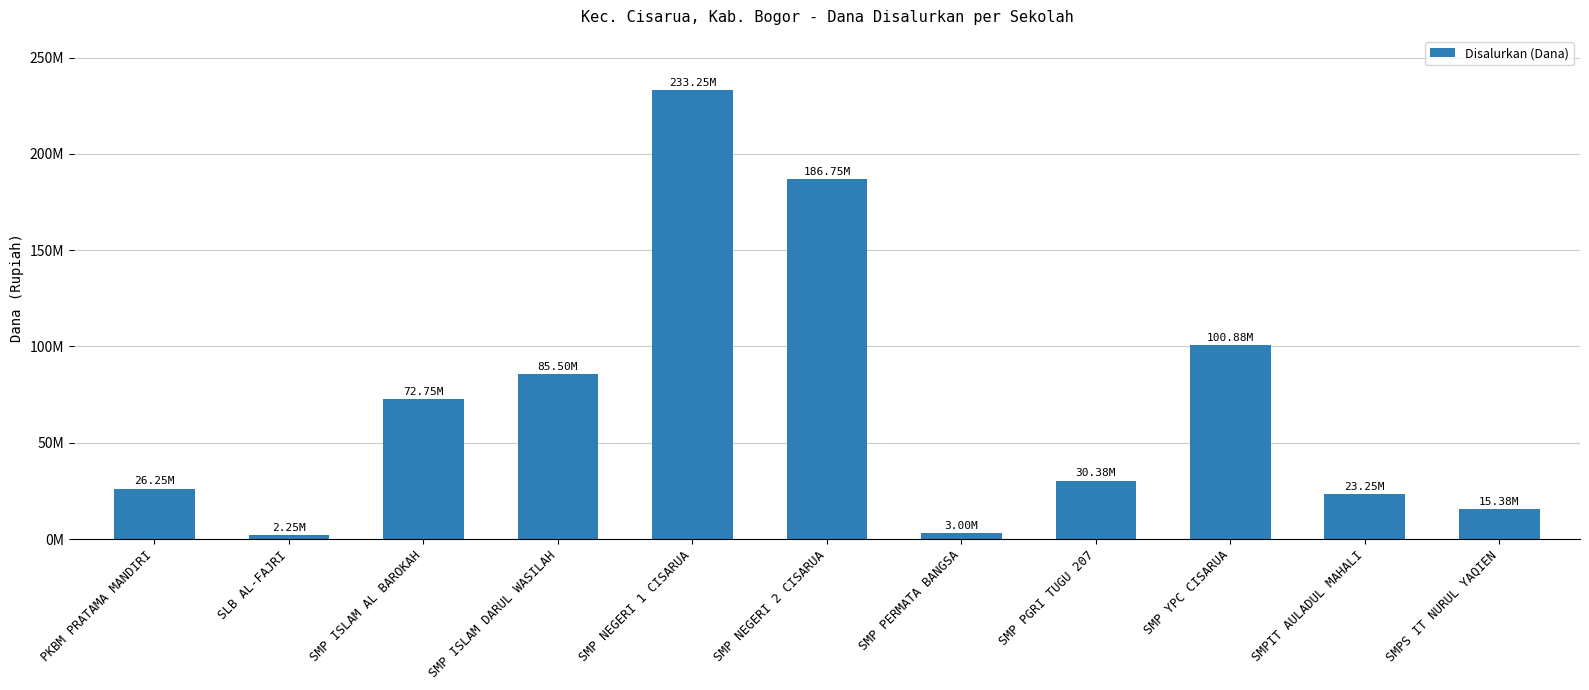

List the labels in order of value, largest first.

SMP NEGERI 1 CISARUA, SMP NEGERI 2 CISARUA, SMP YPC CISARUA, SMP ISLAM DARUL WASILAH, SMP ISLAM AL BAROKAH, SMP PGRI TUGU 207, PKBM PRATAMA MANDIRI, SMPIT AULADUL MAHALI, SMPS IT NURUL YAQIEN, SMP PERMATA BANGSA, SLB AL-FAJRI